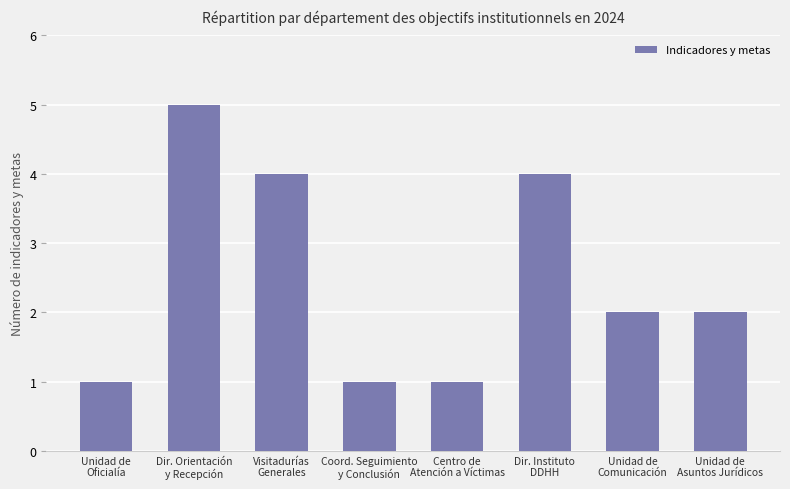

What is the difference between the second highest and minimum values?

3